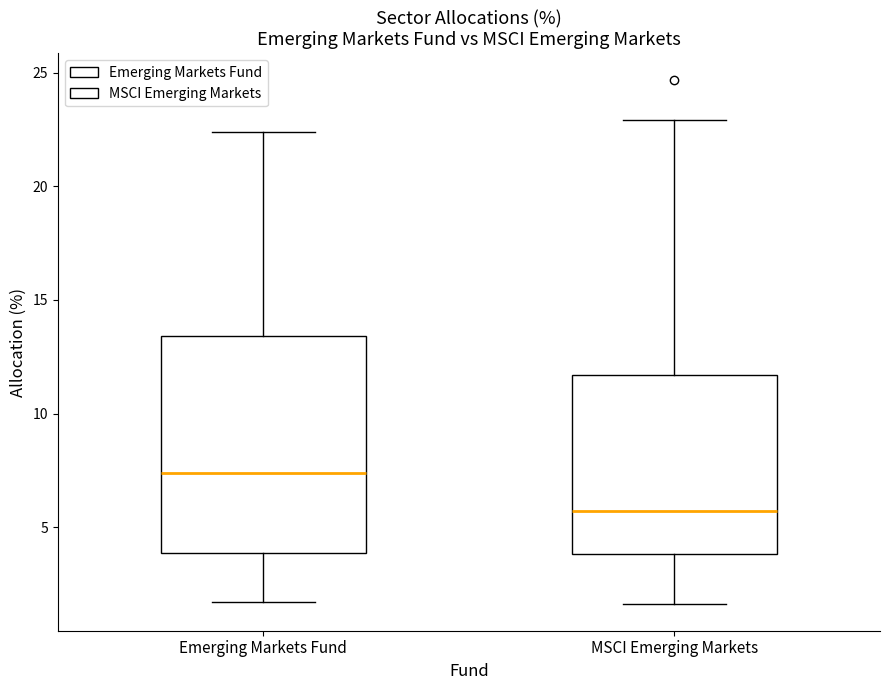

Which box's median line is the lowest?

MSCI Emerging Markets